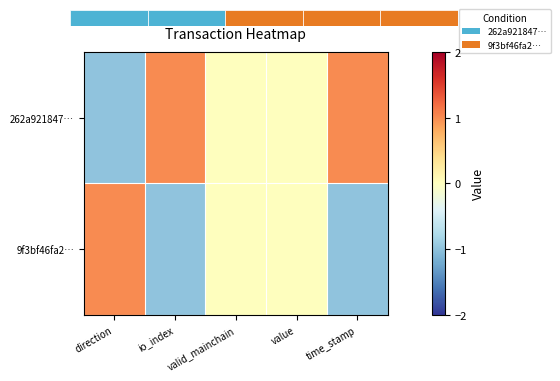

How many positive values does the 9f3bf46fa2… series have?

1